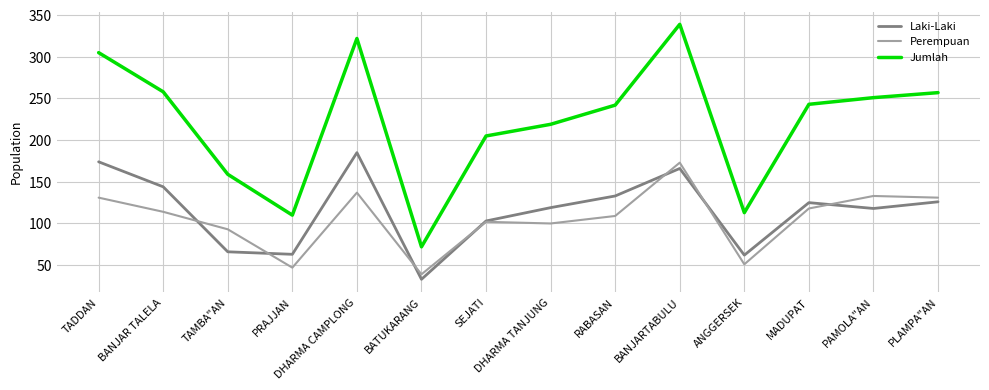

Which label corresponds to the largest value in the chart?

BANJARTABULU